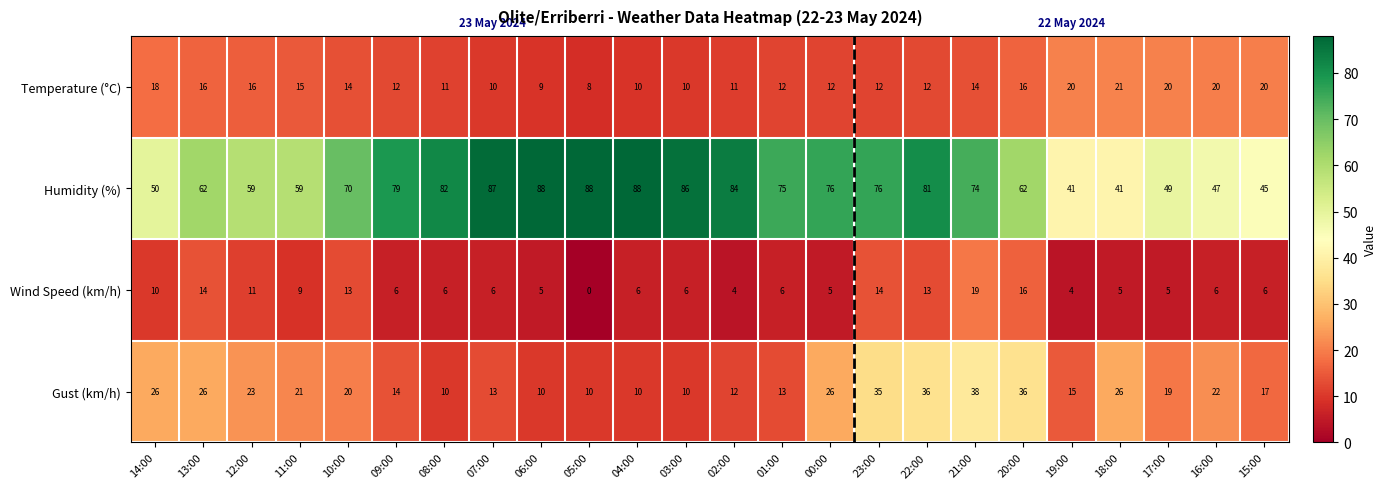

What is the difference between the maximum and minimum values in the Gust (km/h) series?

28